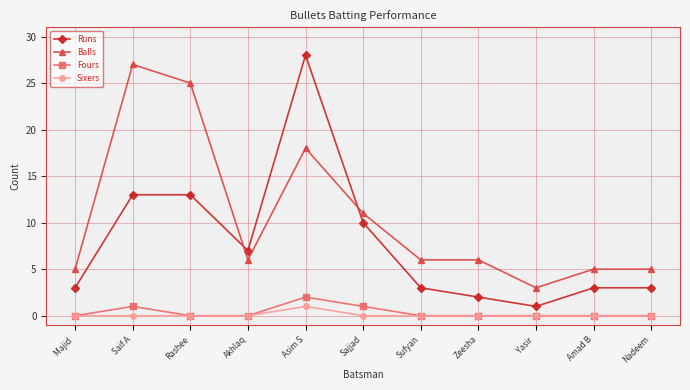

Count the number of data series in this chart.

4